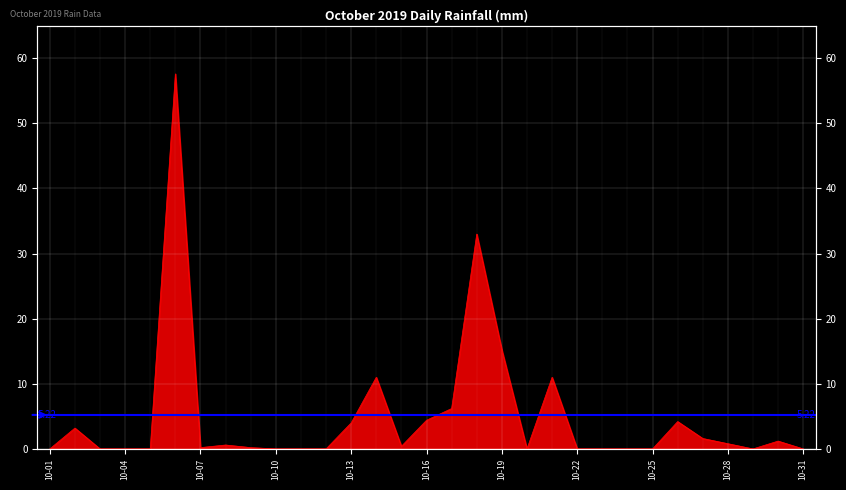

Rank the categories by value from highest to lowest.

2019-10-06, 2019-10-18, 2019-10-19, 2019-10-14, 2019-10-21, 2019-10-17, 2019-10-16, 2019-10-26, 2019-10-13, 2019-10-02, 2019-10-27, 2019-10-30, 2019-10-28, 2019-10-08, 2019-10-15, 2019-10-07, 2019-10-09, 2019-10-01, 2019-10-03, 2019-10-04, 2019-10-05, 2019-10-10, 2019-10-11, 2019-10-12, 2019-10-20, 2019-10-22, 2019-10-23, 2019-10-24, 2019-10-25, 2019-10-29, 2019-10-31